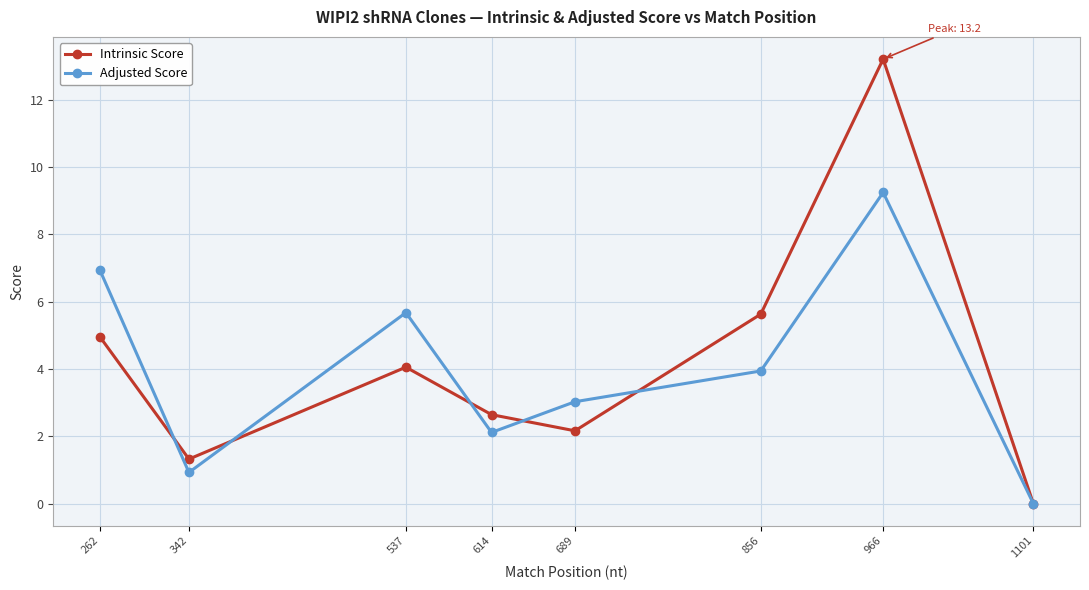

Which category has the highest value in the Adjusted Score series?

966